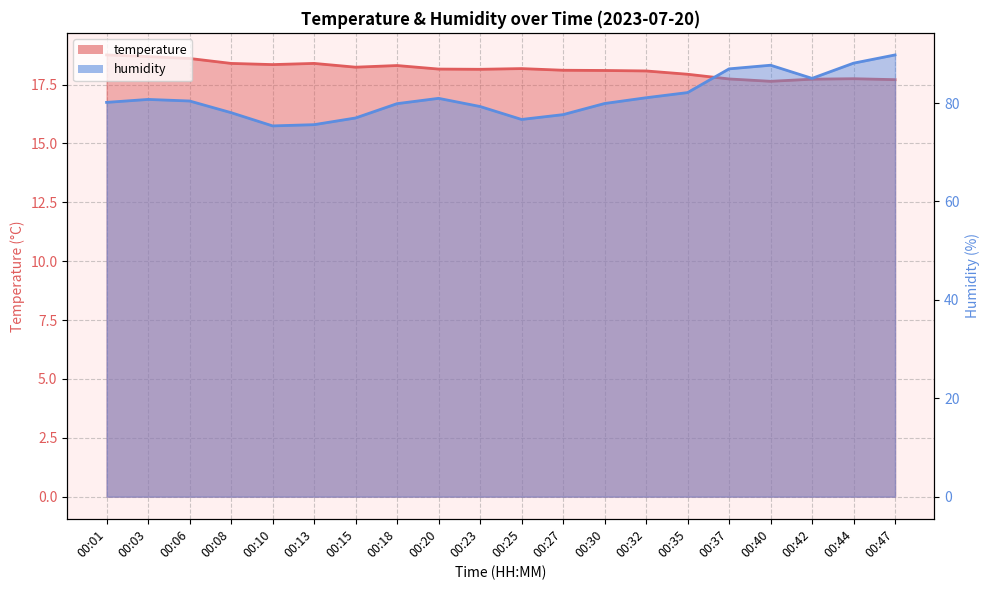

Rank the series by their average value, from highest to lowest.

humidity, temperature